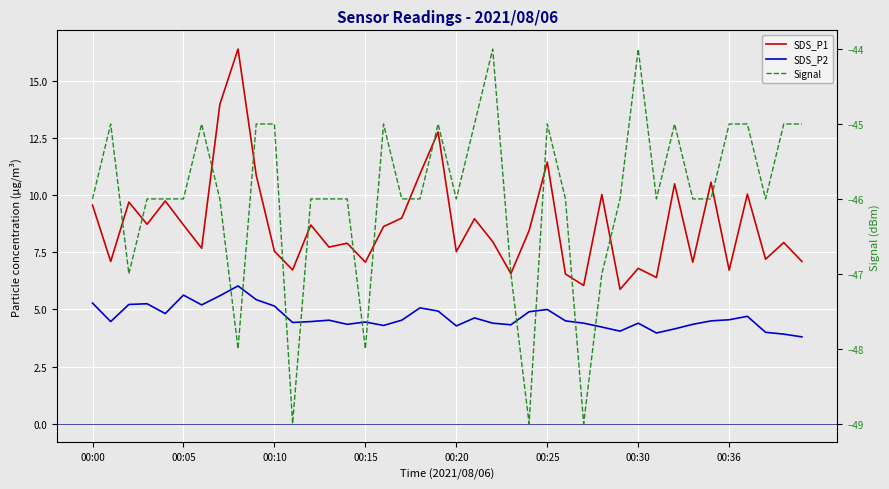

Between 23 and 10, which is larger?

10